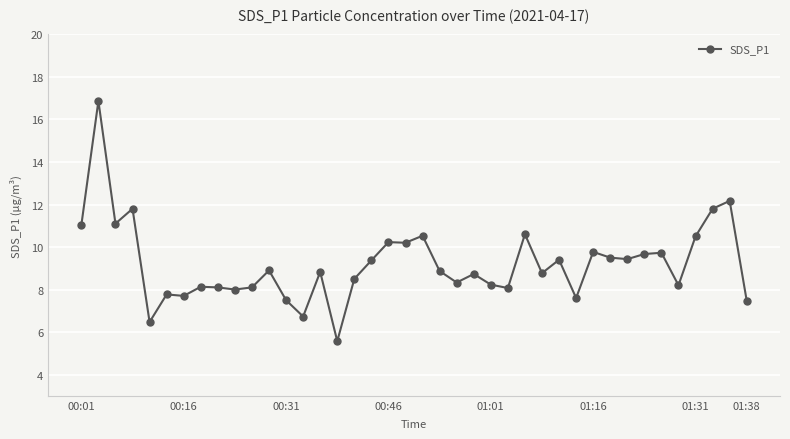

How many data points does each series have?

40